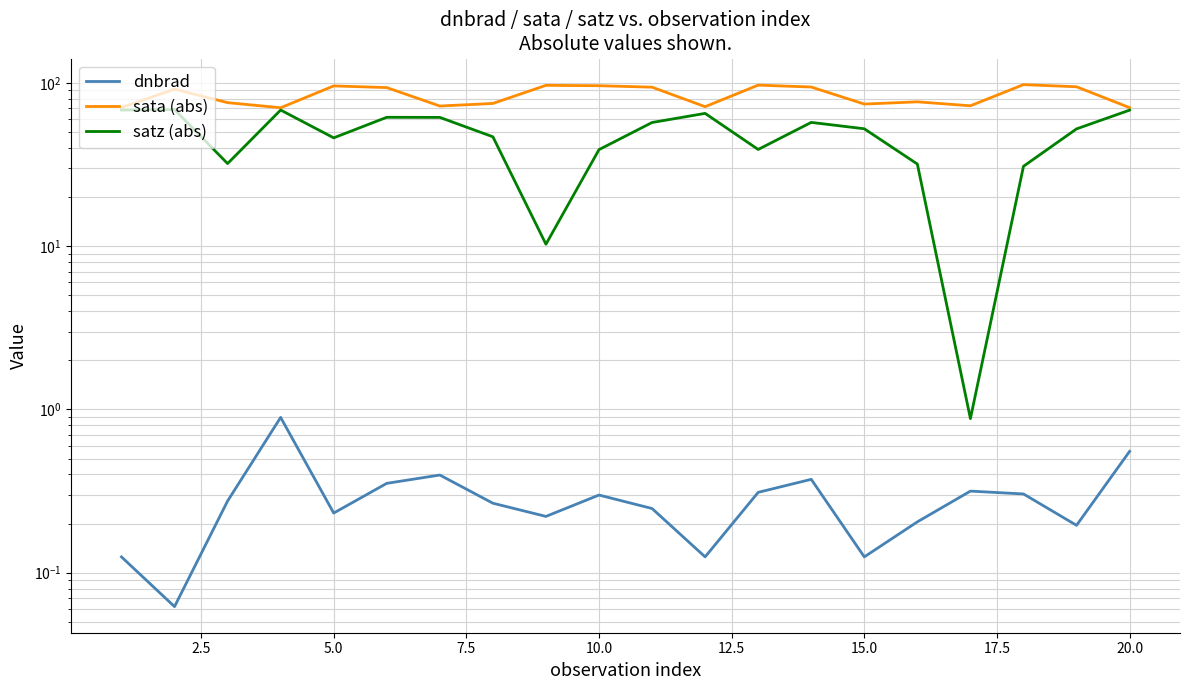

Reading right to left, what are all the values shown in this chart?

dnbrad: 0.6	0.2	0.3	0.3	0.2	0.1	0.4	0.3	0.1	0.2	0.3	0.2	0.3	0.4	0.4	0.2	0.9	0.3	0.1	0.1
sata (abs): 70.7	94.9	97.8	72.5	76.7	74.3	94.5	97.1	71.6	94.3	96.3	96.8	75.0	72.3	93.8	96.0	70.6	75.8	91.8	70.7
satz (abs): 68.2	52.4	30.9	0.9	31.9	52.4	57.4	39.2	65.2	57.3	39.1	10.3	46.8	61.6	61.7	46.1	68.3	32.1	68.8	68.3